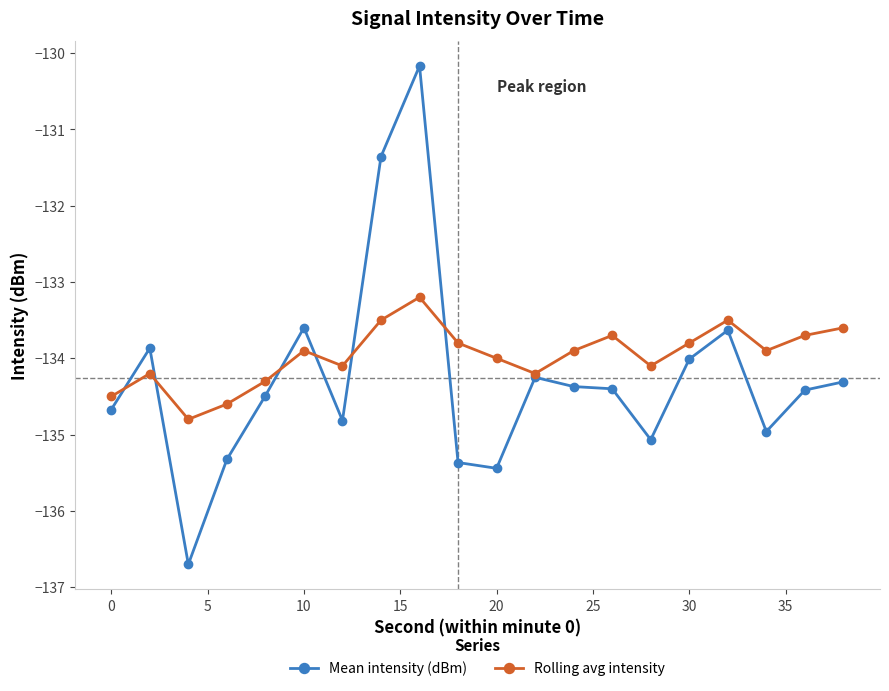

Which series has the largest total across all categories?

Rolling avg intensity